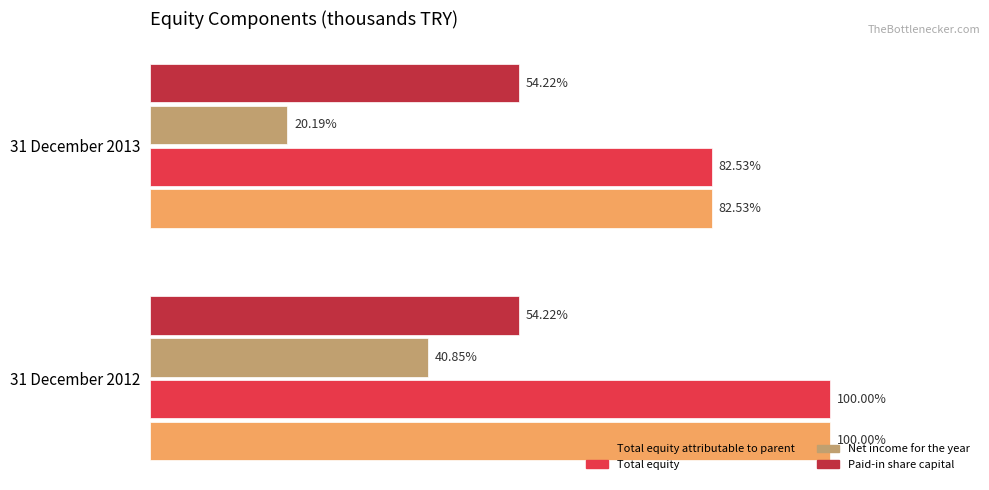

What are all the series names shown in the legend?

Total equity attributable to parent, Total equity, Net income for the year, Paid-in share capital